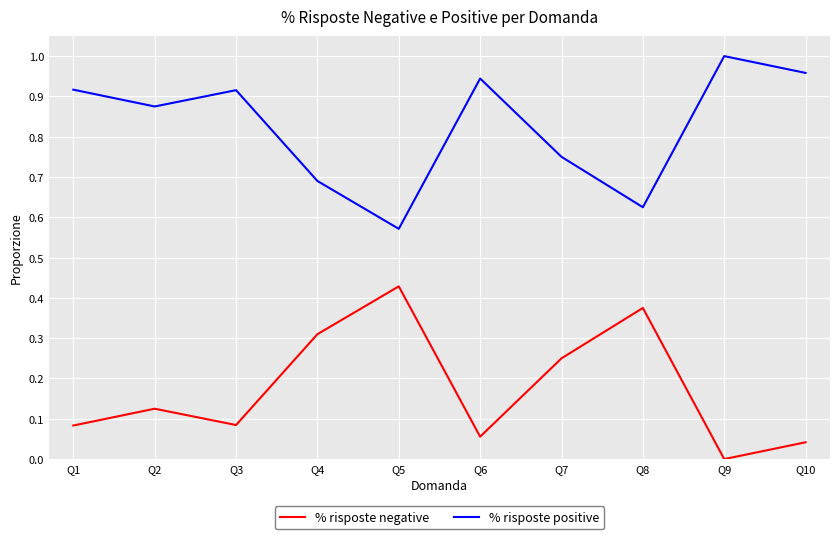

True or false: % risposte positive has more than 1 points higher than both neighbors.

True